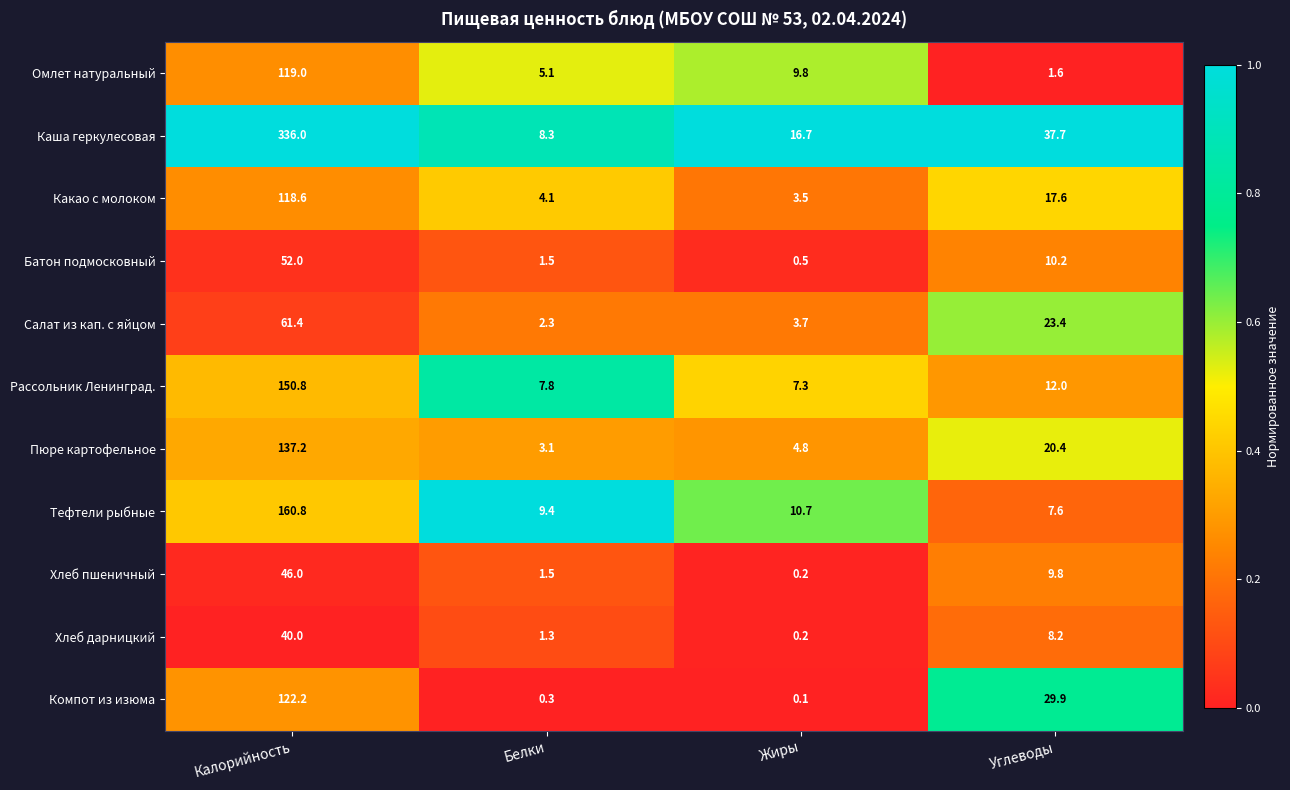

What is the maximum value shown in the chart?

336.0